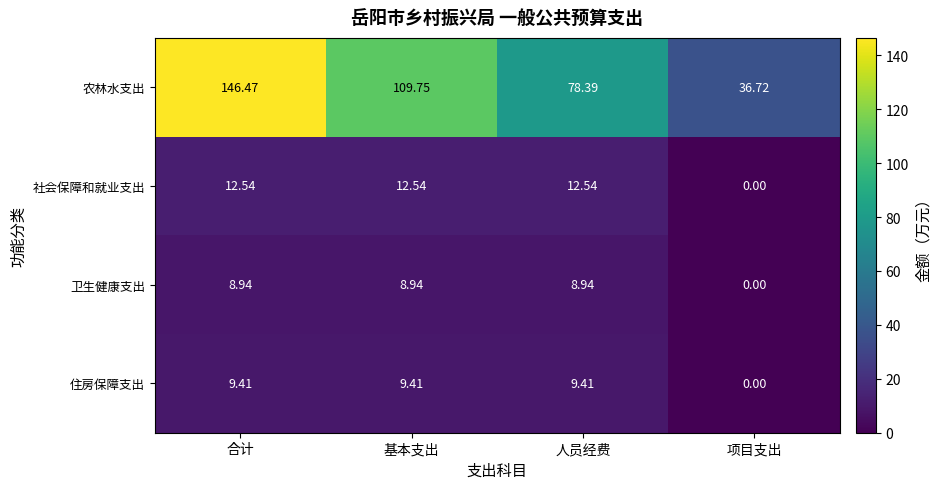

Which series has the widest spread of values?

农林水支出